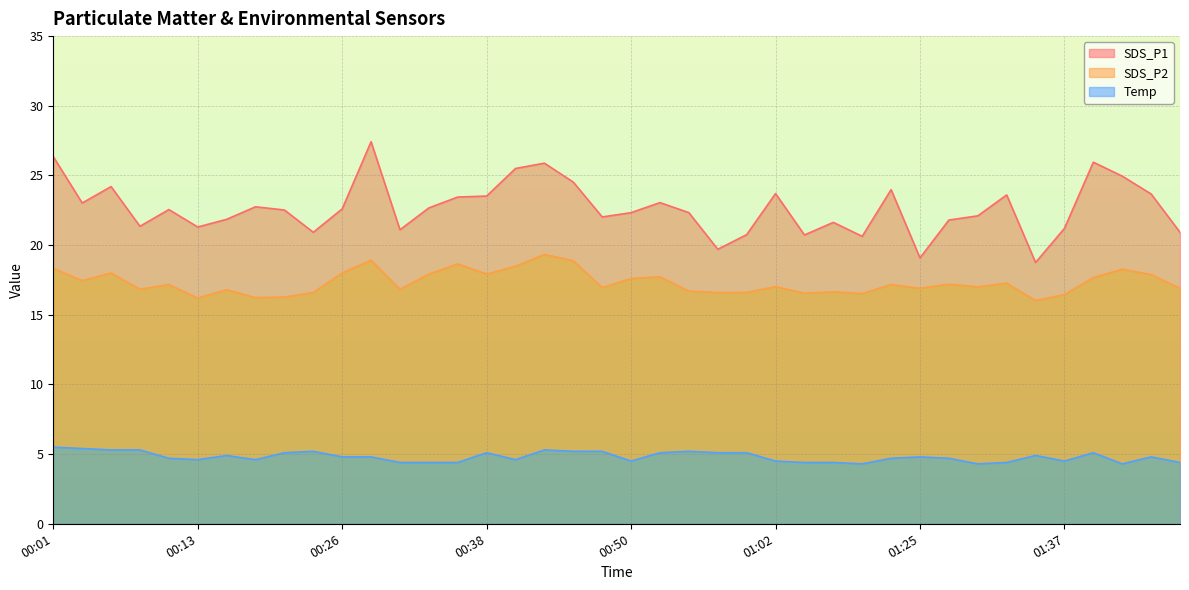

The SDS_P1 series shows 21.4 at 00:09. True or false?

True